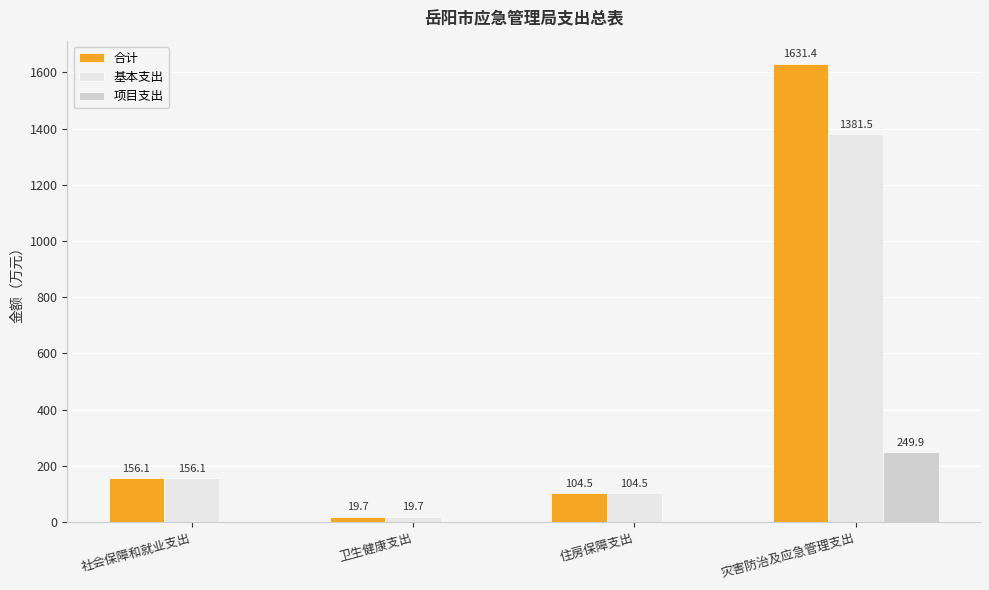

Is it true that 合计 equals 40.0 at 社会保障和就业支出?

False